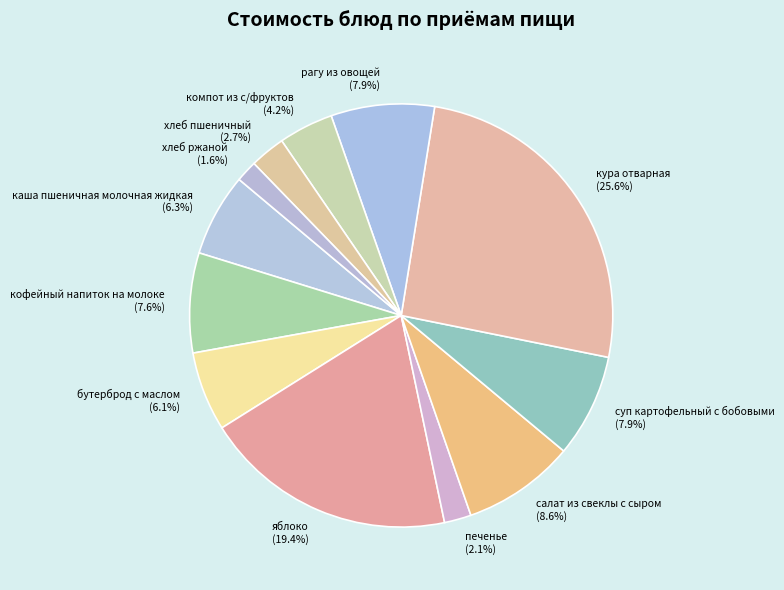

Which slice is the largest?

кура отварная